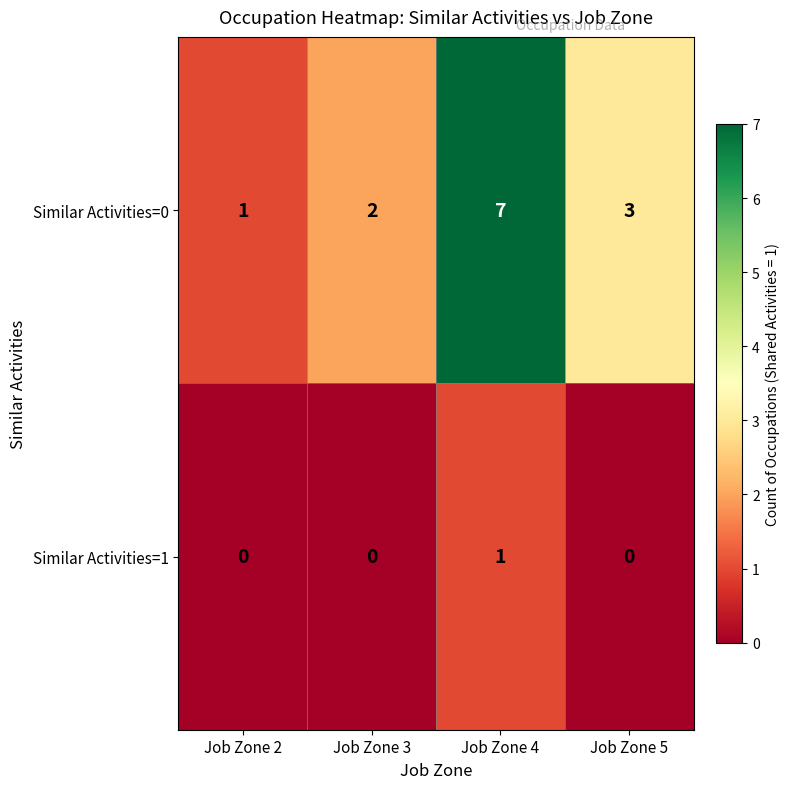

Rank the series by their average value, from highest to lowest.

Similar Activities=0, Similar Activities=1